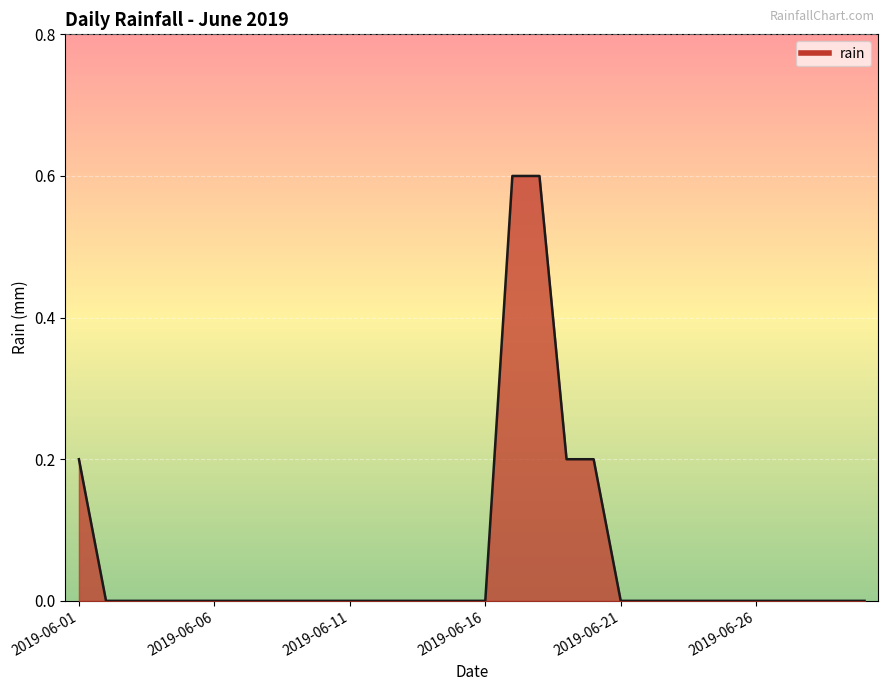

What is the greatest value displayed?

0.6